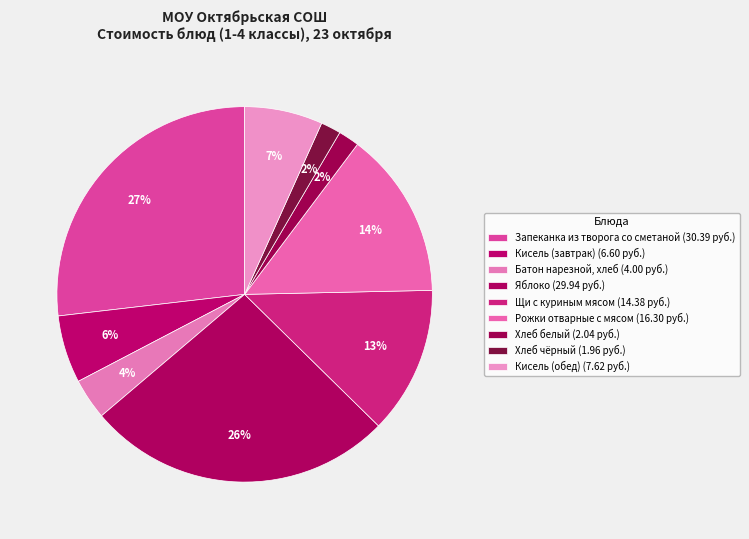

Approximately how many times larger is the value at Щи с куриным мясом compared to Хлеб белый?

7.0